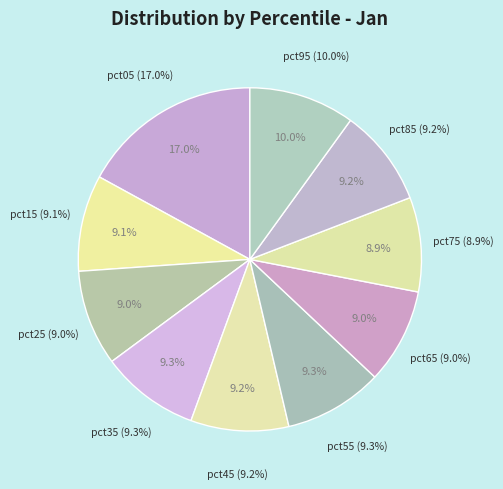

Is it true that pct65 is 9% of the pie?

True